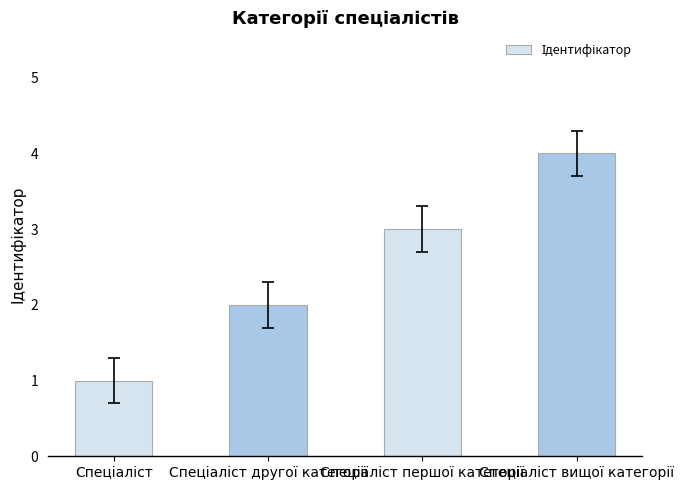

What is the difference between the maximum and minimum values?

3